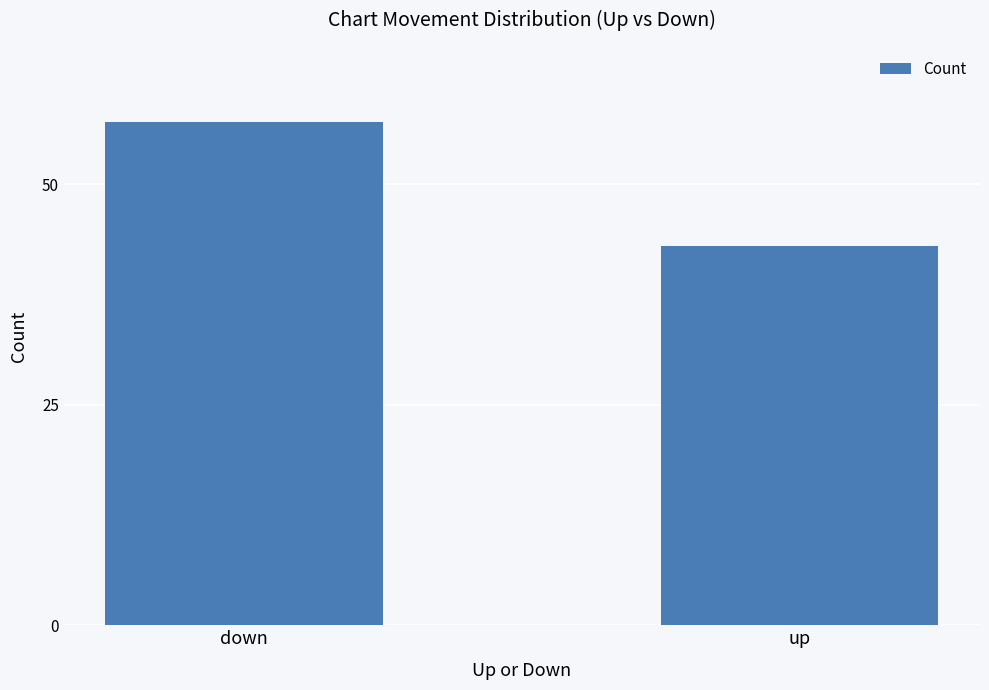

Count the values in the range 43 to 57.

2